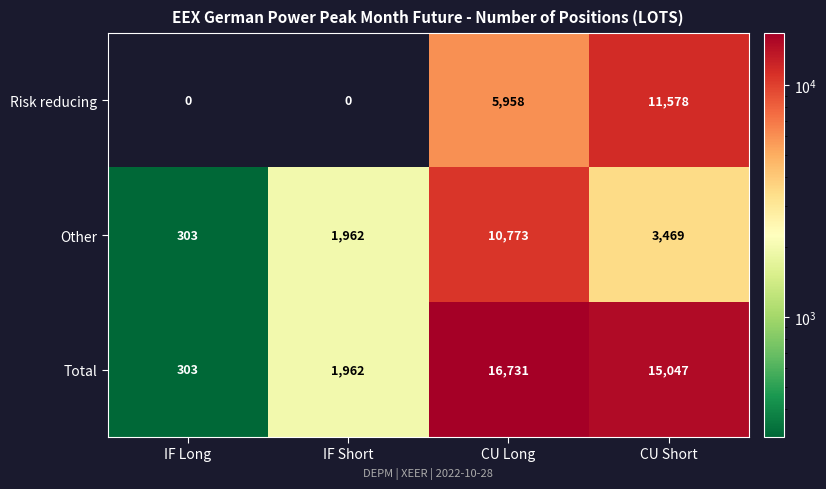

Rank the series at CU Long from highest to lowest value.

Total, Other, Risk reducing